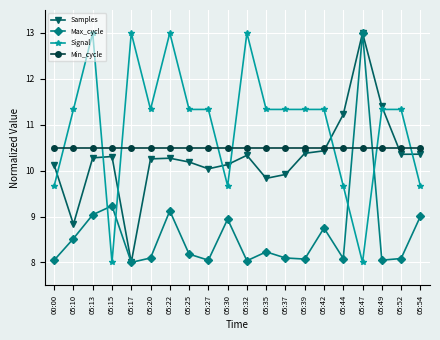

At which label does Samples reach its minimum?

05:17